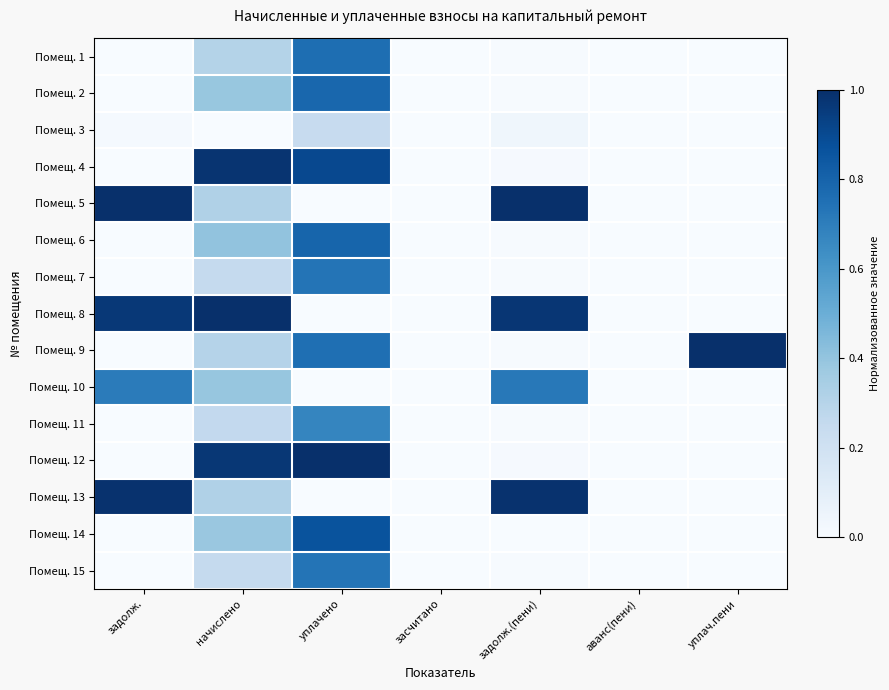

Rank the series by their maximum value, from lowest to highest.

Помещ. 3, Помещ. 11, Помещ. 10, Помещ. 7, Помещ. 15, Помещ. 1, Помещ. 2, Помещ. 6, Помещ. 14, Помещ. 4, Помещ. 13, Помещ. 5, Помещ. 8, Помещ. 9, Помещ. 12